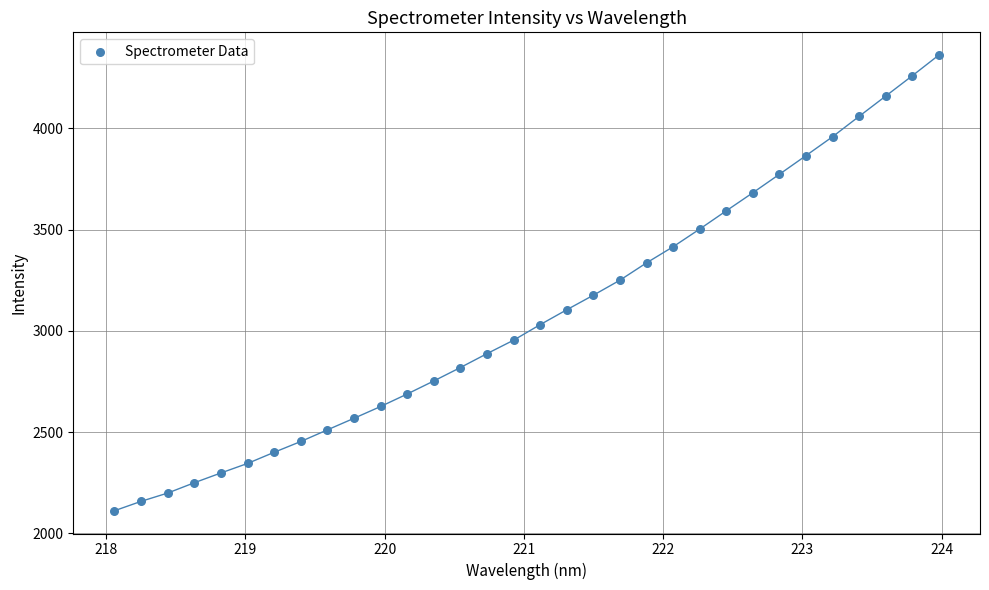

What is the range of Y values (max minus min)?

2249.7